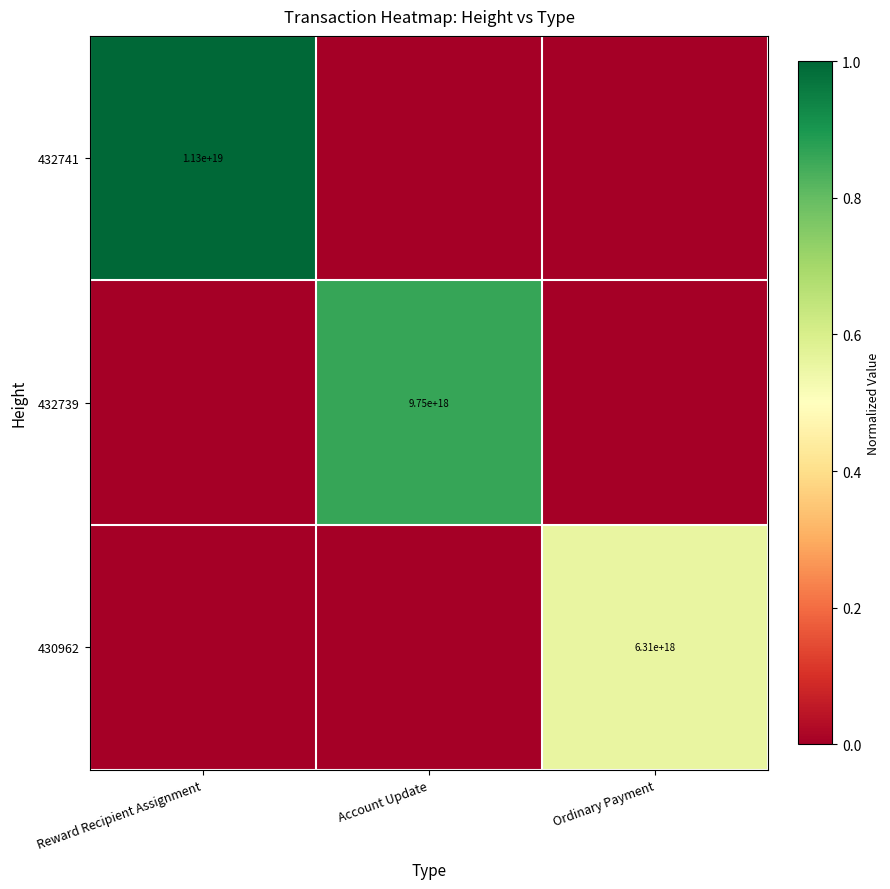

Is the value of 432741 at Reward Recipient Assignment greater than the value of 432739 at Reward Recipient Assignment?

Yes